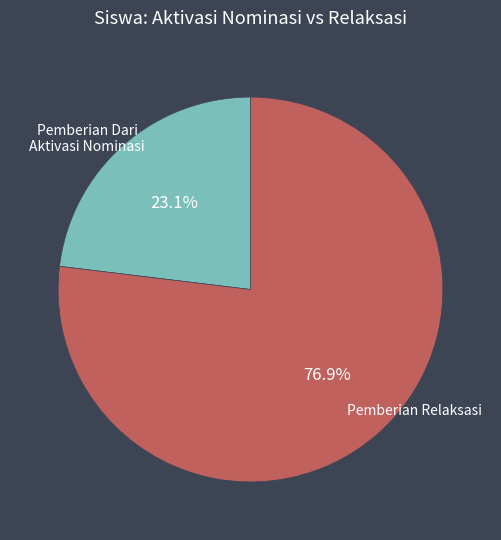

What is the smallest slice in the pie chart?

Pemberian Dari Aktivasi Nominasi